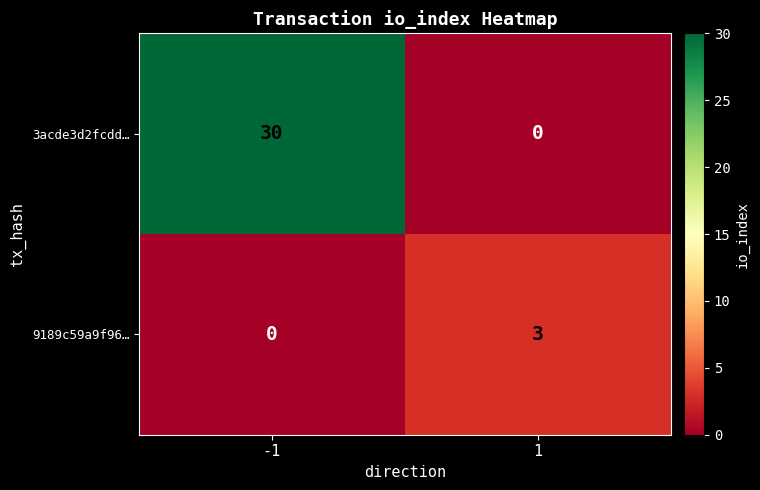

Reading left to right, list all the values displayed in this chart.

3acde3d2fcdd…: 30	0
9189c59a9f96…: 0	3